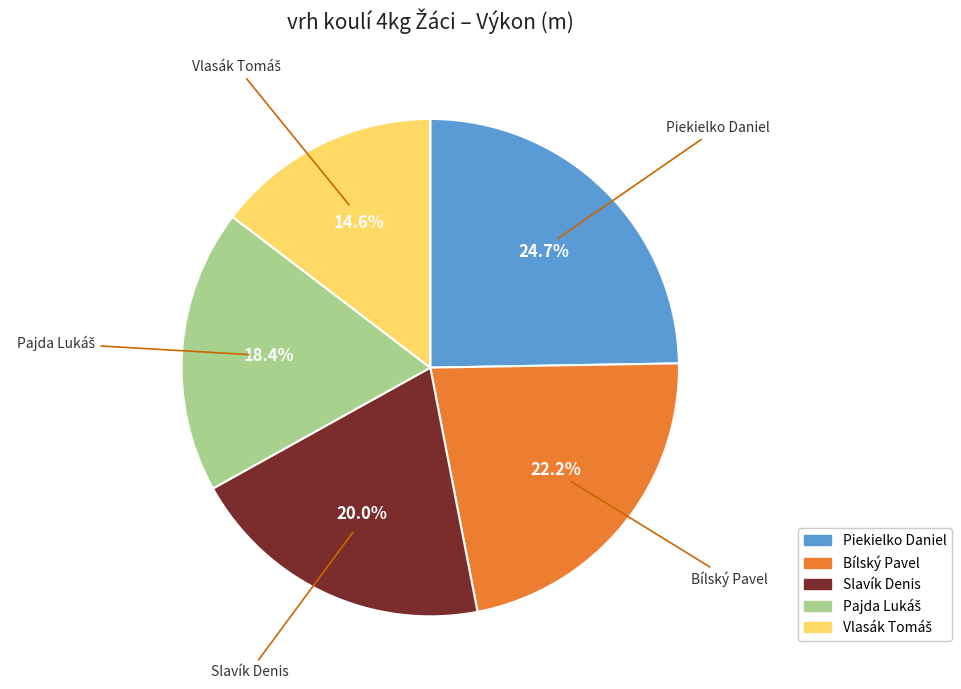

What is the ratio of the value at Bílský Pavel to the value at Piekielko Daniel?

0.9